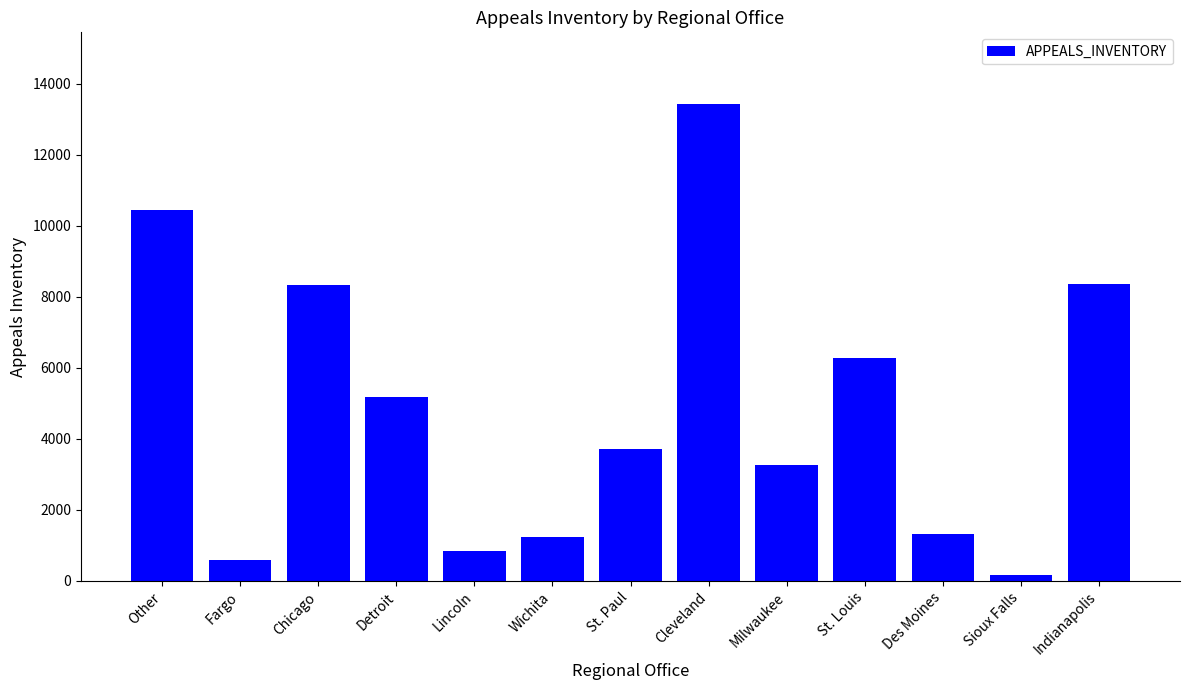

What is the label of the 6th bar from the left?

Wichita